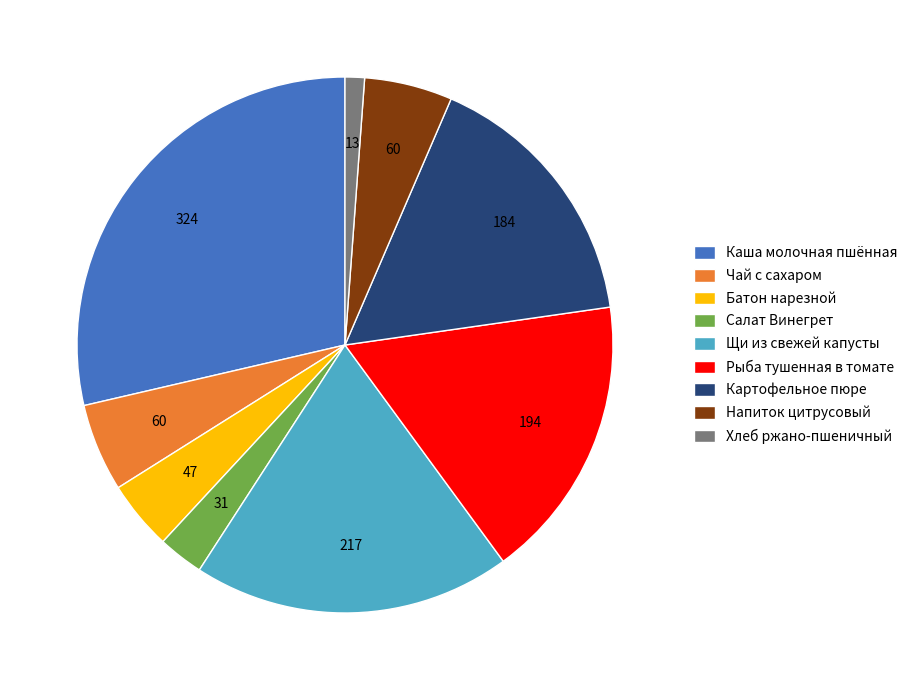

How many segments does this pie chart have?

9